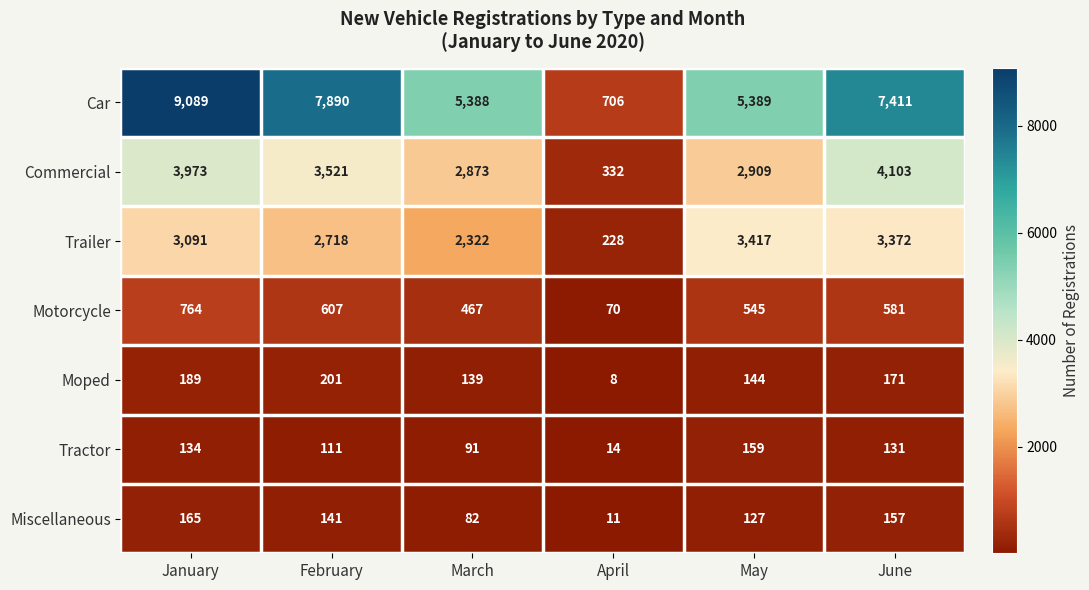

What is the difference between the second highest and minimum values in the Miscellaneous series?

146